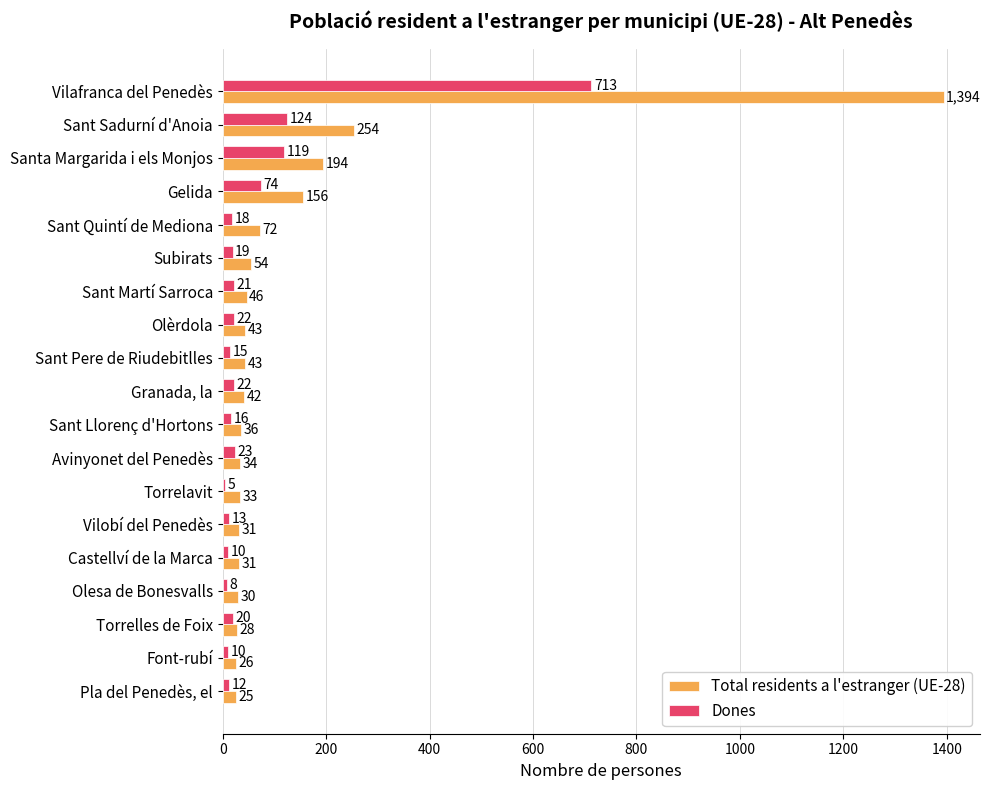

At how many categories does at least one series exceed 277?

1